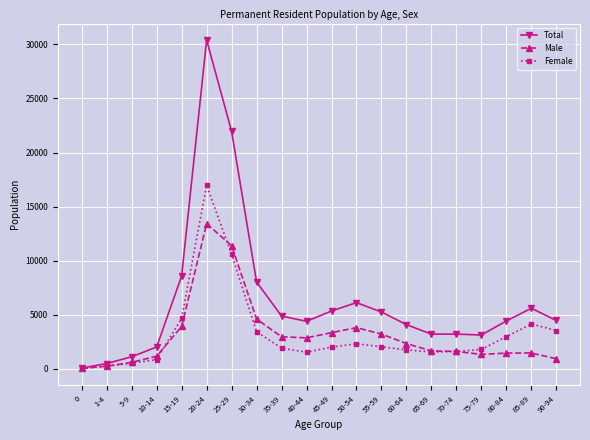

What is the difference between the maximum and minimum values in the Male series?

13394